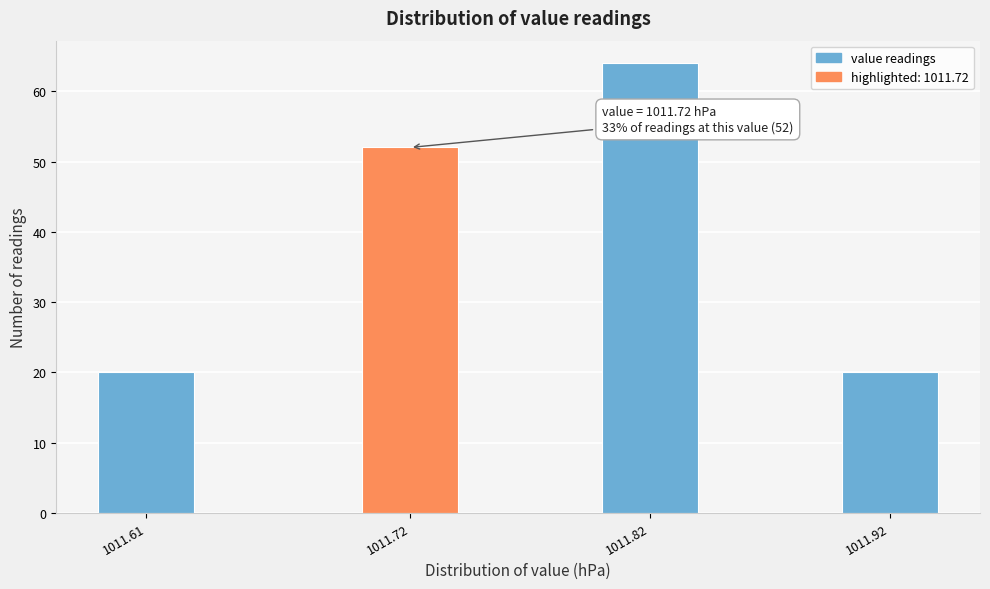

Reading left to right, transcribe all the data shown in this chart.

1011.61=20	1011.72=52	1011.82=64	1011.92=20